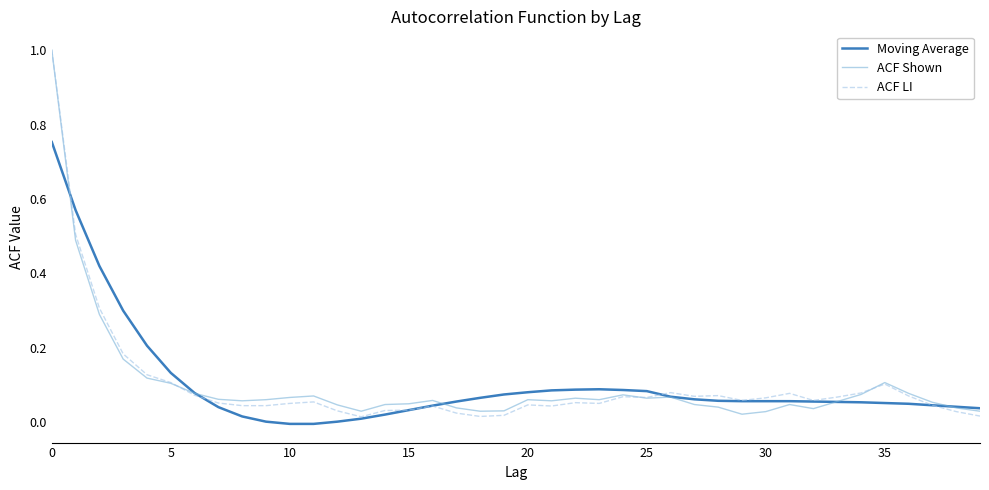

What is the highest value of the ACF Shown series?

1.0